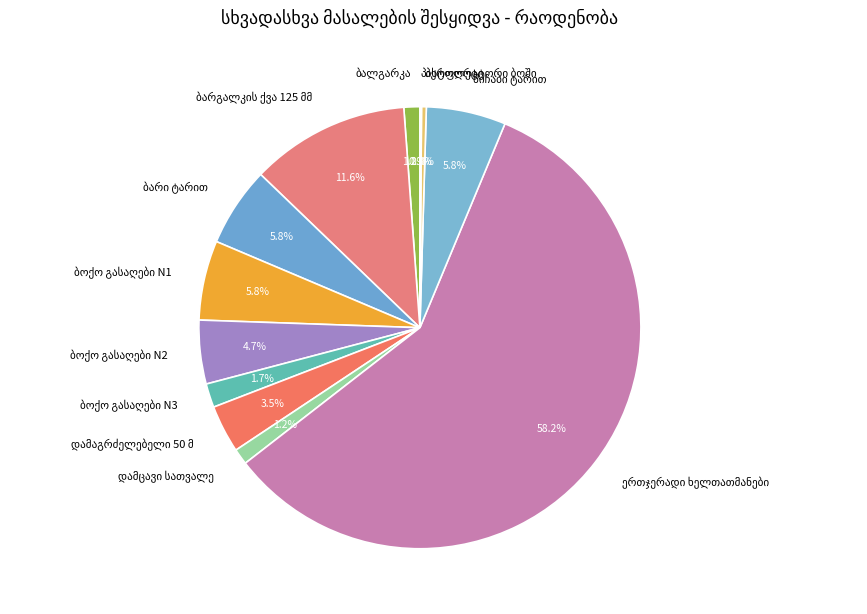

Is there a majority slice in this chart?

Yes